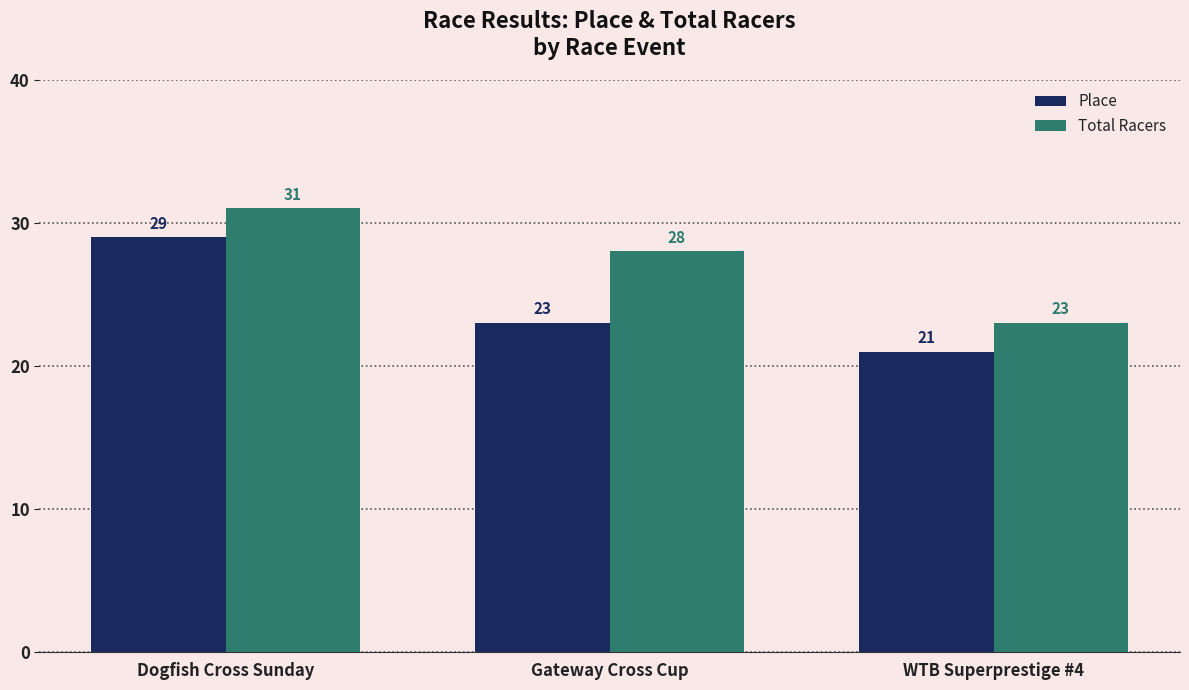

What are all the series names shown in the legend?

Place, Total Racers